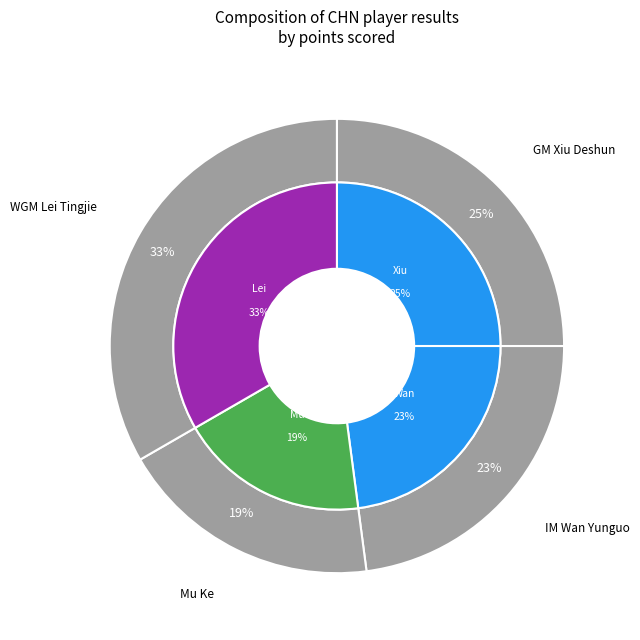

To the nearest percent, what percentage of the pie is WGM Lei Tingjie?

33%